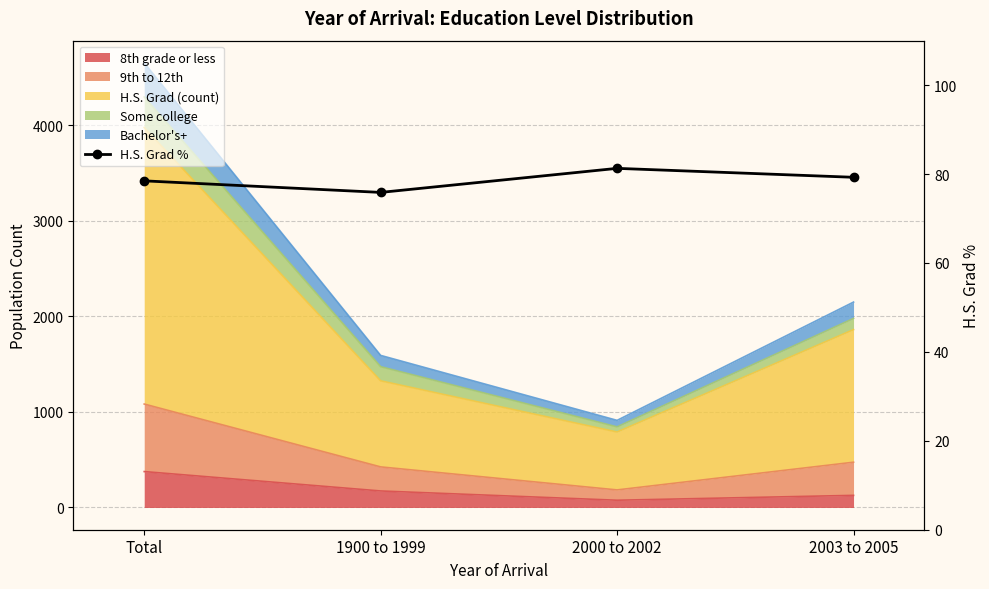

Which label corresponds to the largest value in the chart?

2000 to 2002